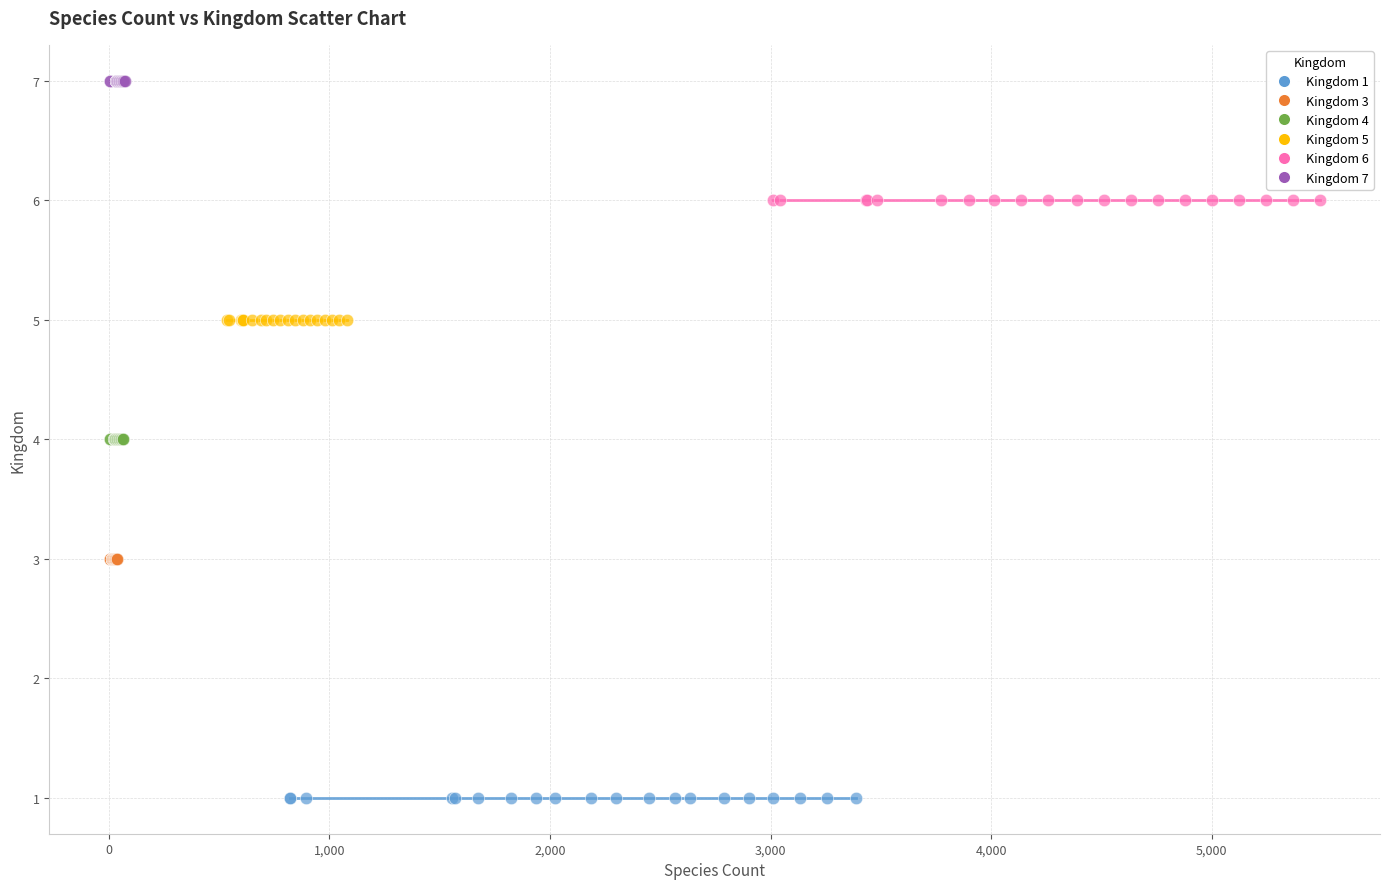

Which series reaches the maximum Y coordinate?

Kingdom 7